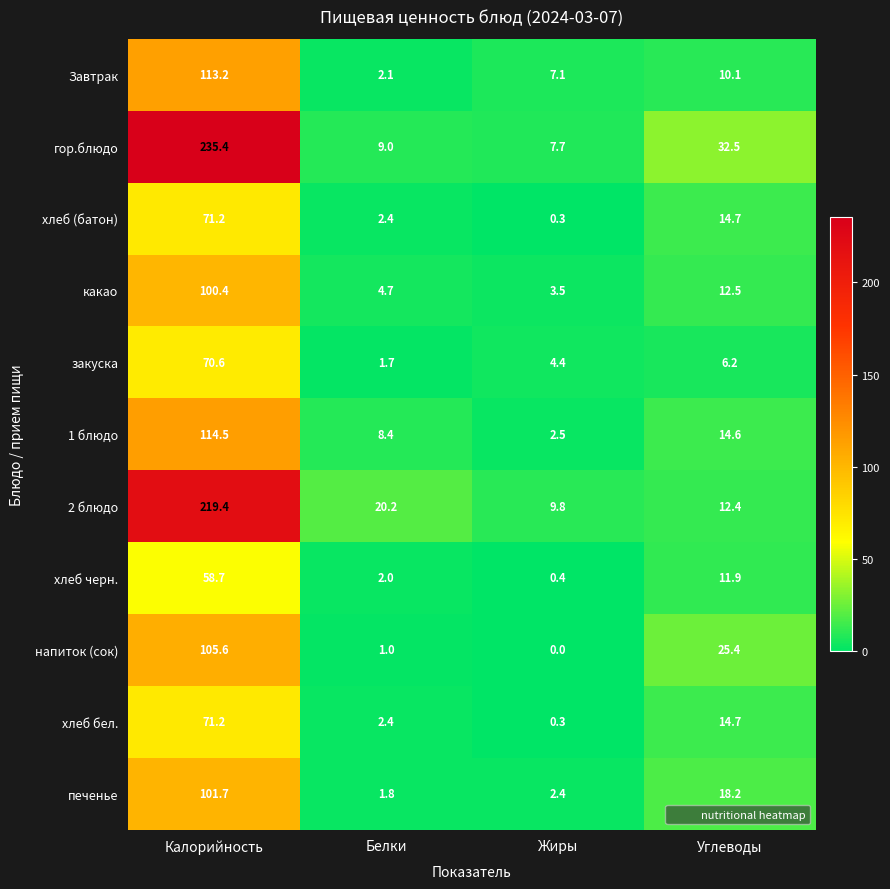

List the labels in order of 1 блюдо value, smallest first.

Жиры, Белки, Углеводы, Калорийность